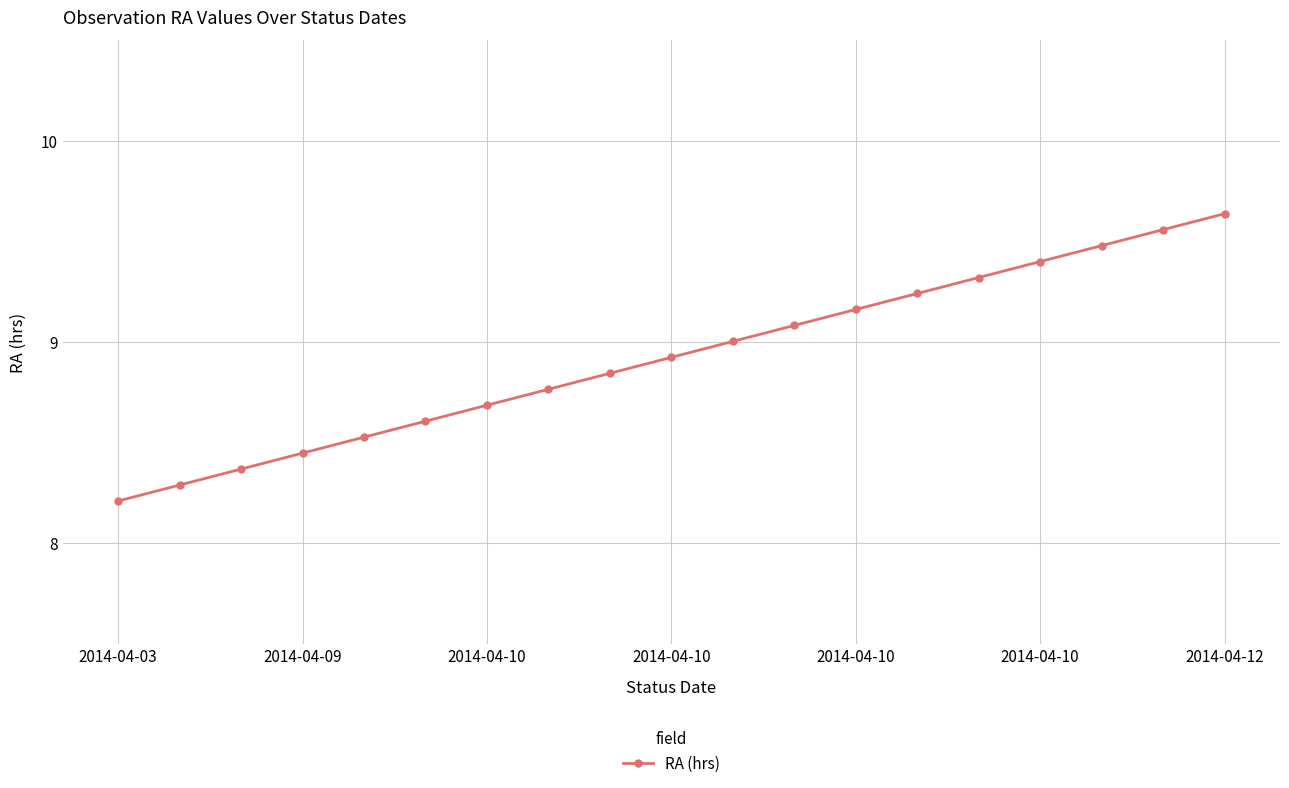

What is the minimum value shown in the chart?

8.2